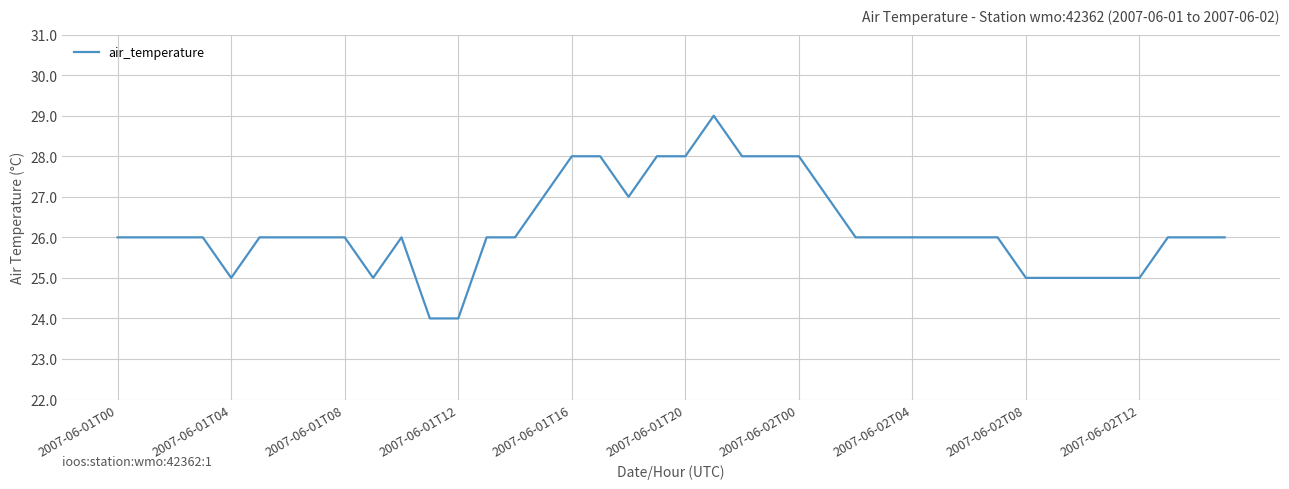

How many lines are shown in the chart?

1